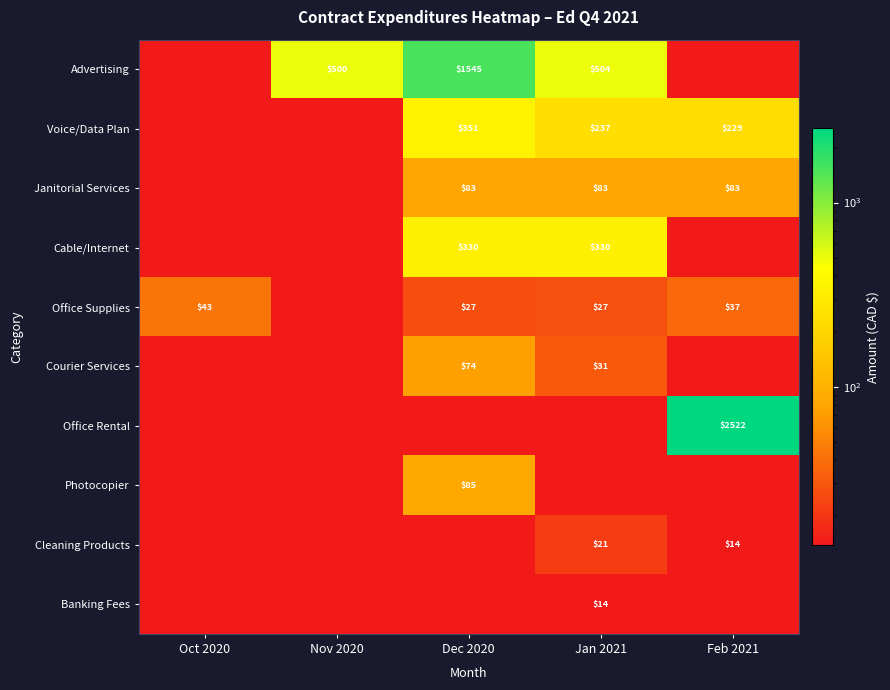

At which label is Office Supplies closest to 25?

Dec 2020